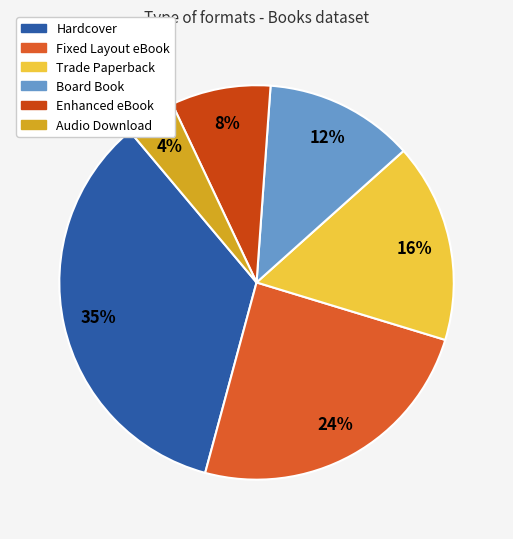

To the nearest percent, what portion does Fixed Layout eBook represent?

24%